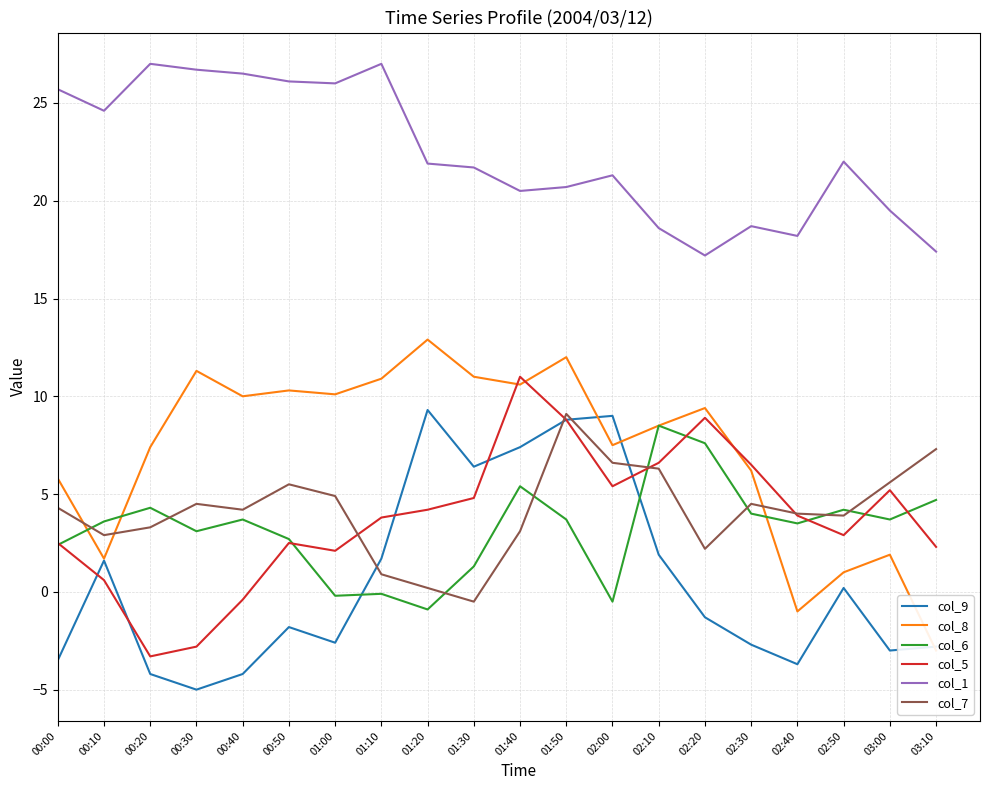

Where is the first local maximum for col_1?

00:20